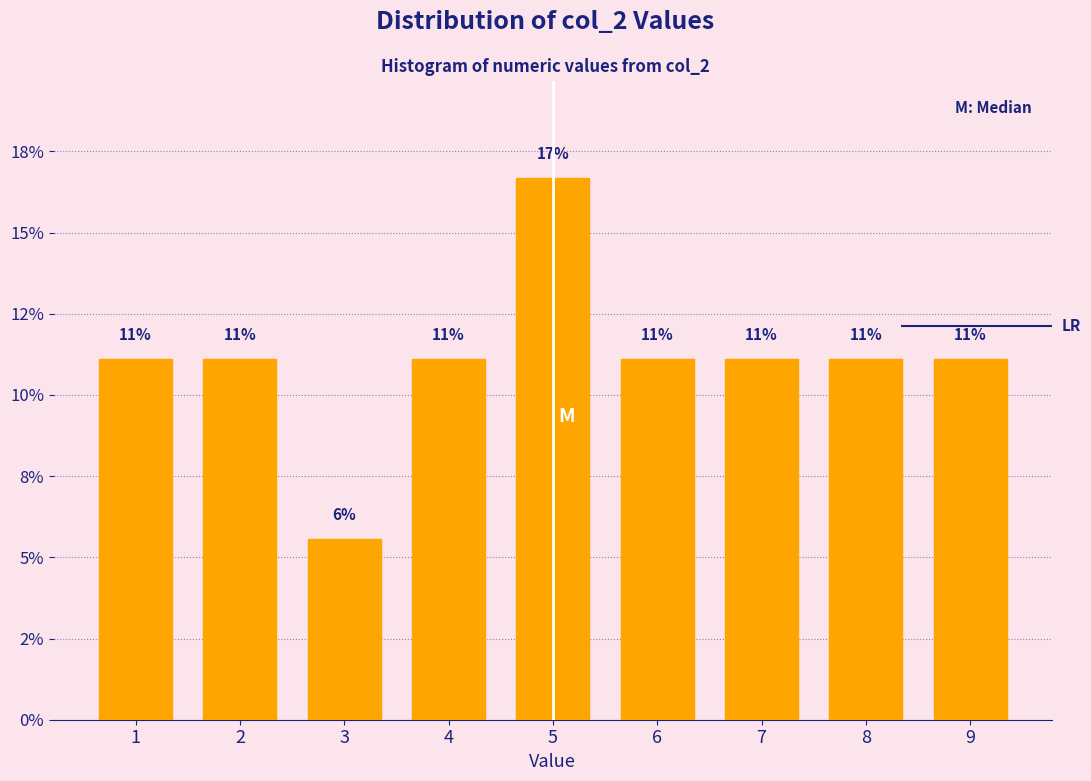

Are the bars horizontal?

No